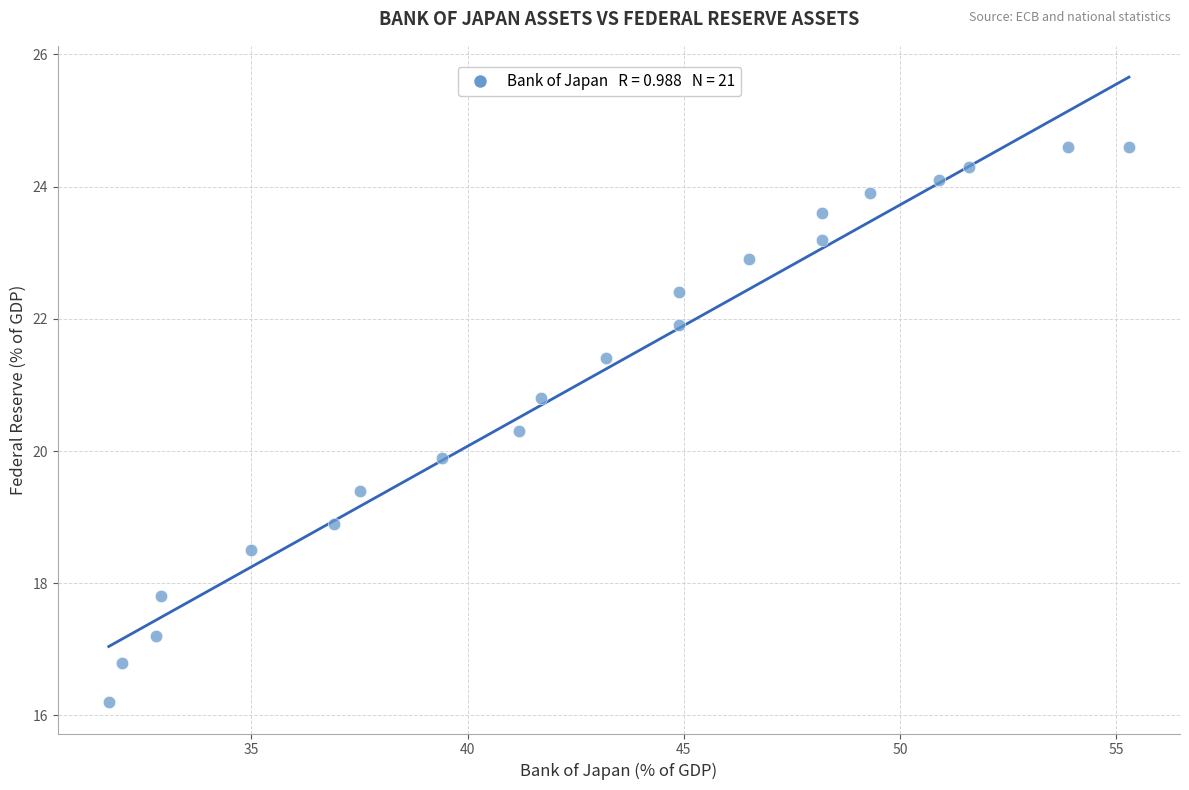

What is the range of X values (max minus min)?

23.6